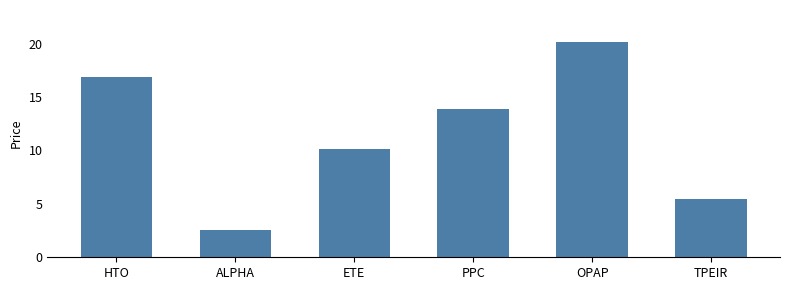

Which label corresponds to the smallest value in the chart?

ALPHA